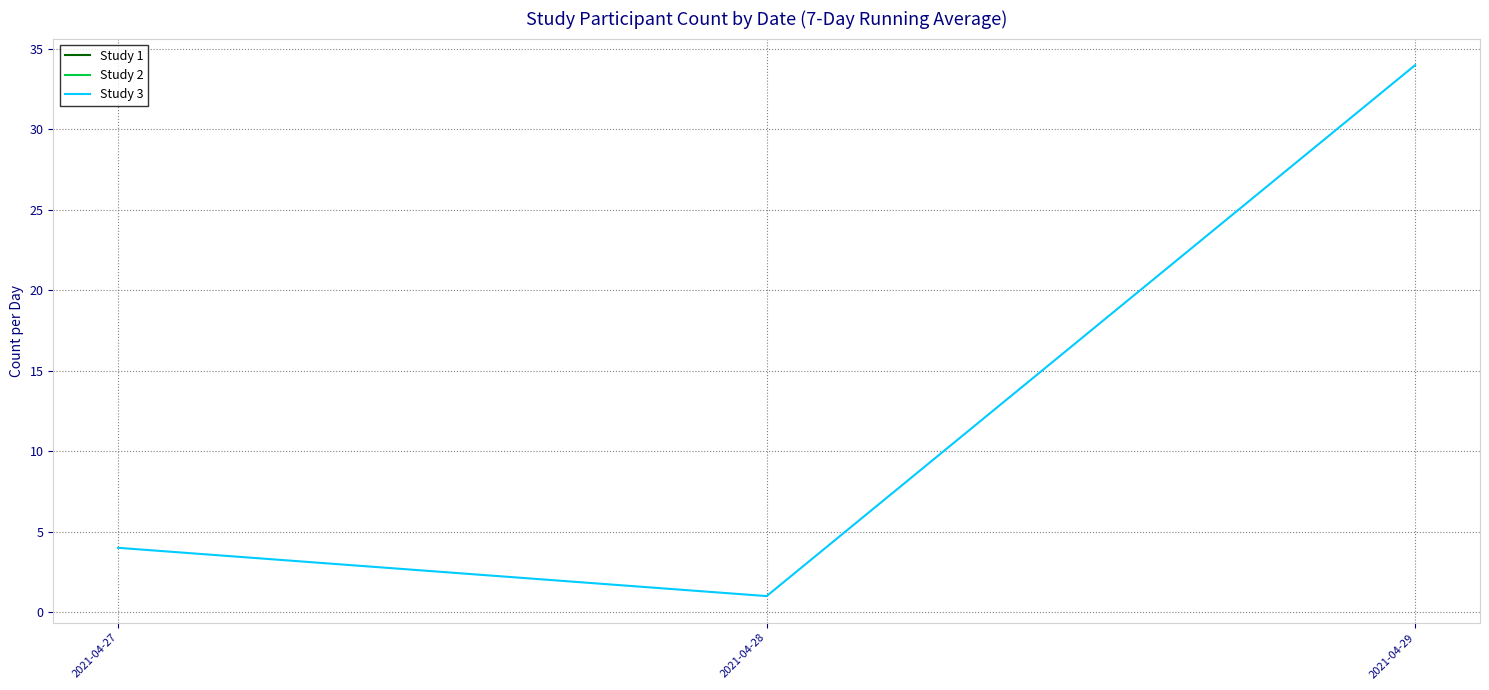

Reading left to right, list all the values displayed in this chart.

2021-04-27=4	2021-04-28=1	2021-04-29=34